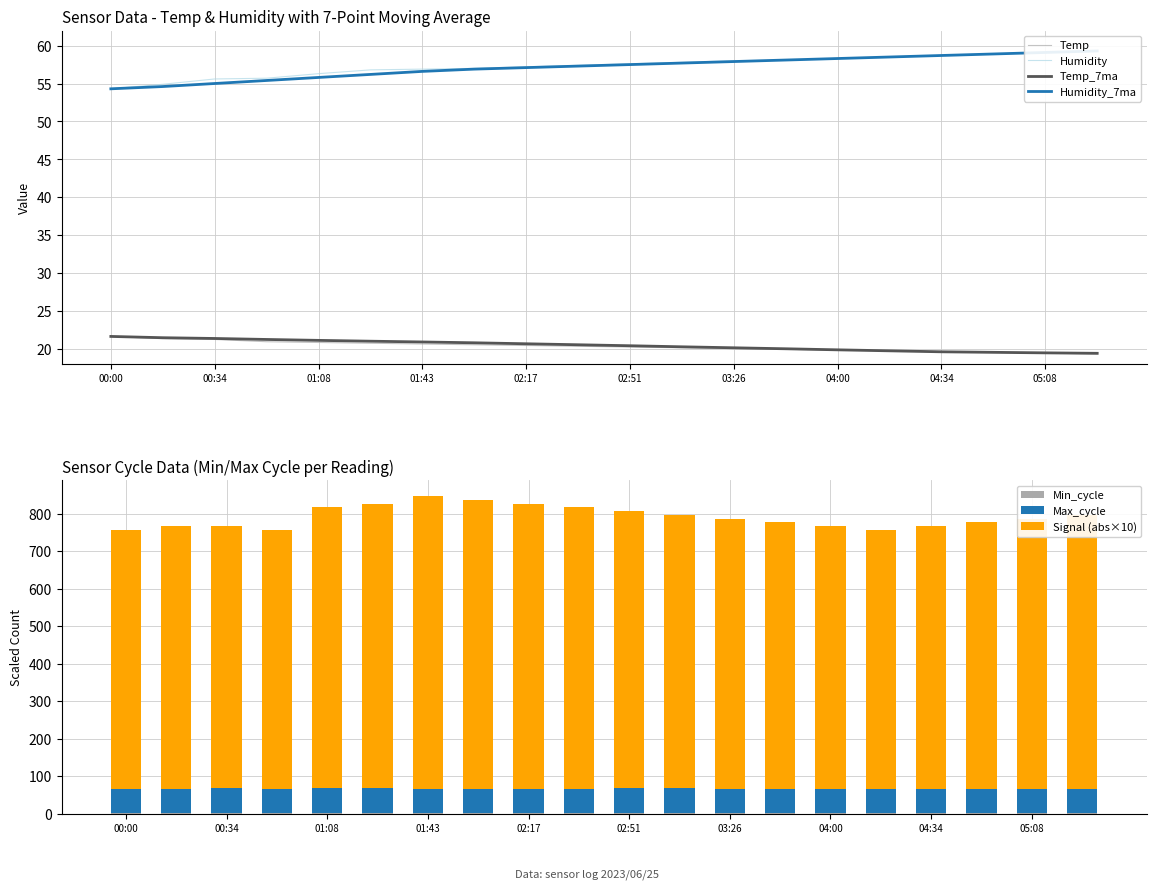

The Humidity series shows 55.7 at 00:51. True or false?

True